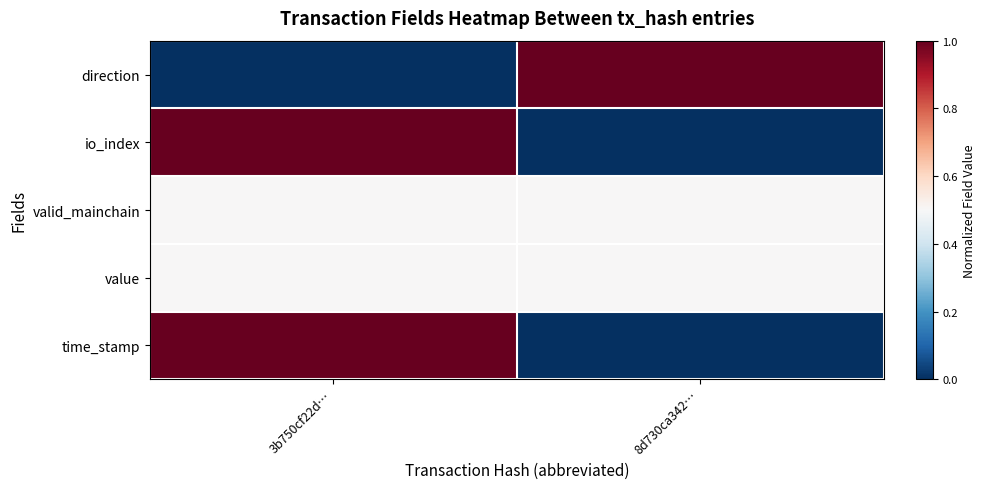

What is the total value across all series at 8d730ca342…?

2.0